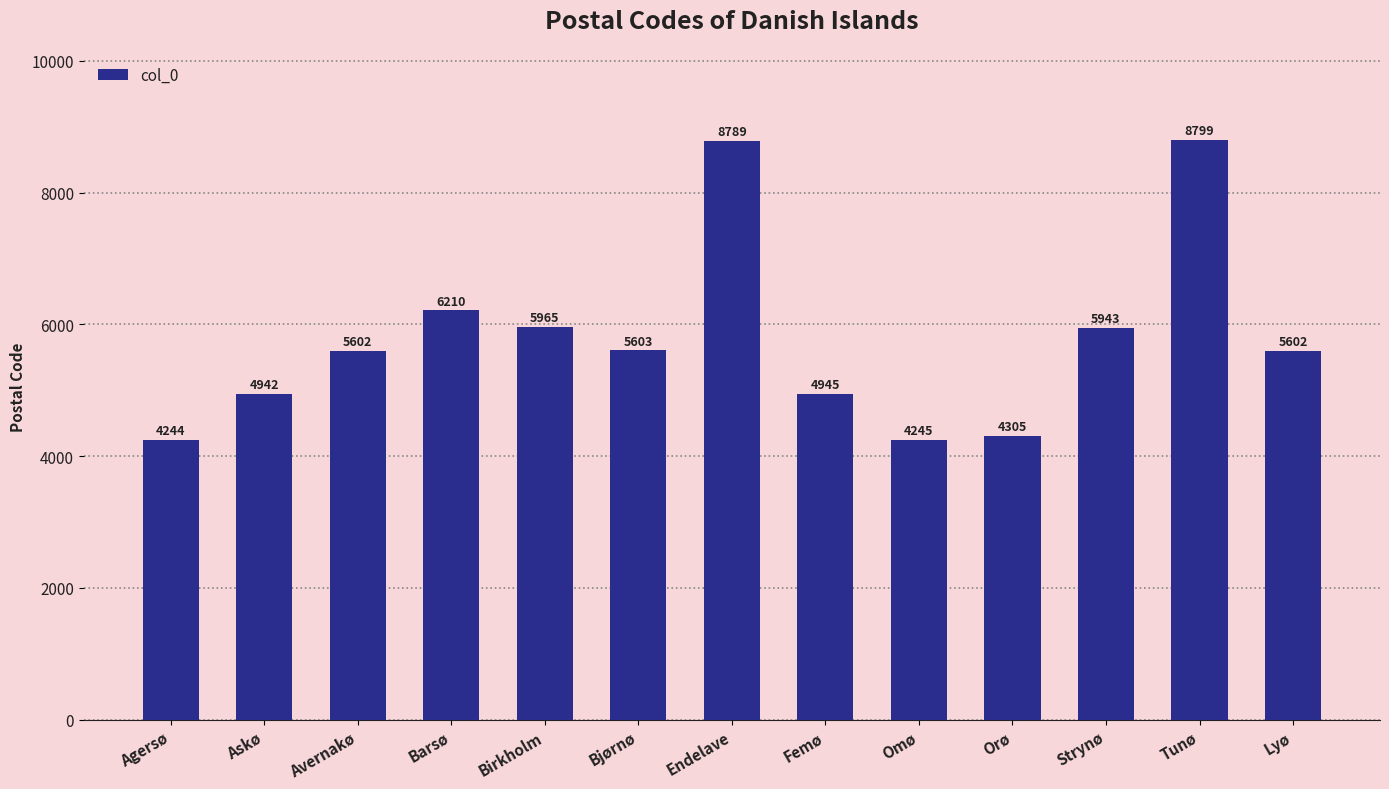

What is the approximate value at Strynø?

5943